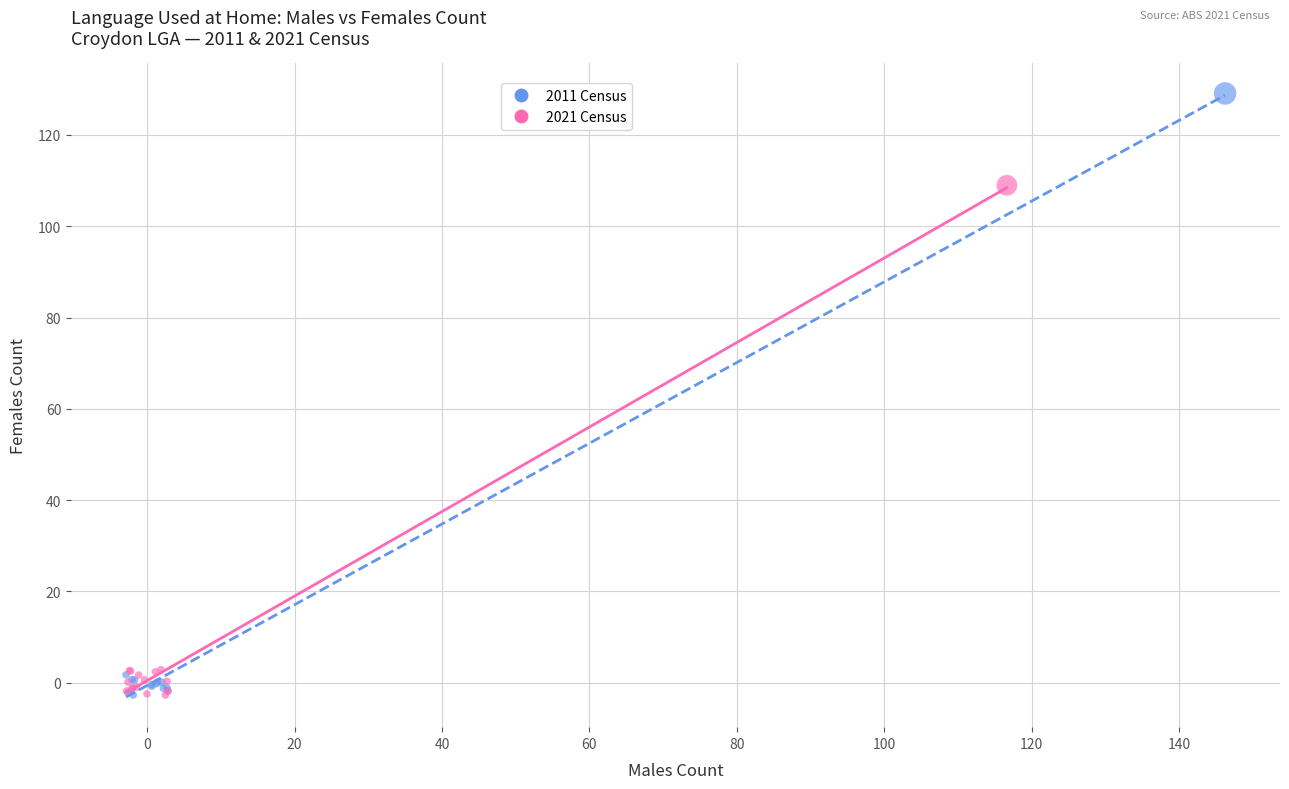

Which series reaches the maximum Y coordinate?

2011 Census